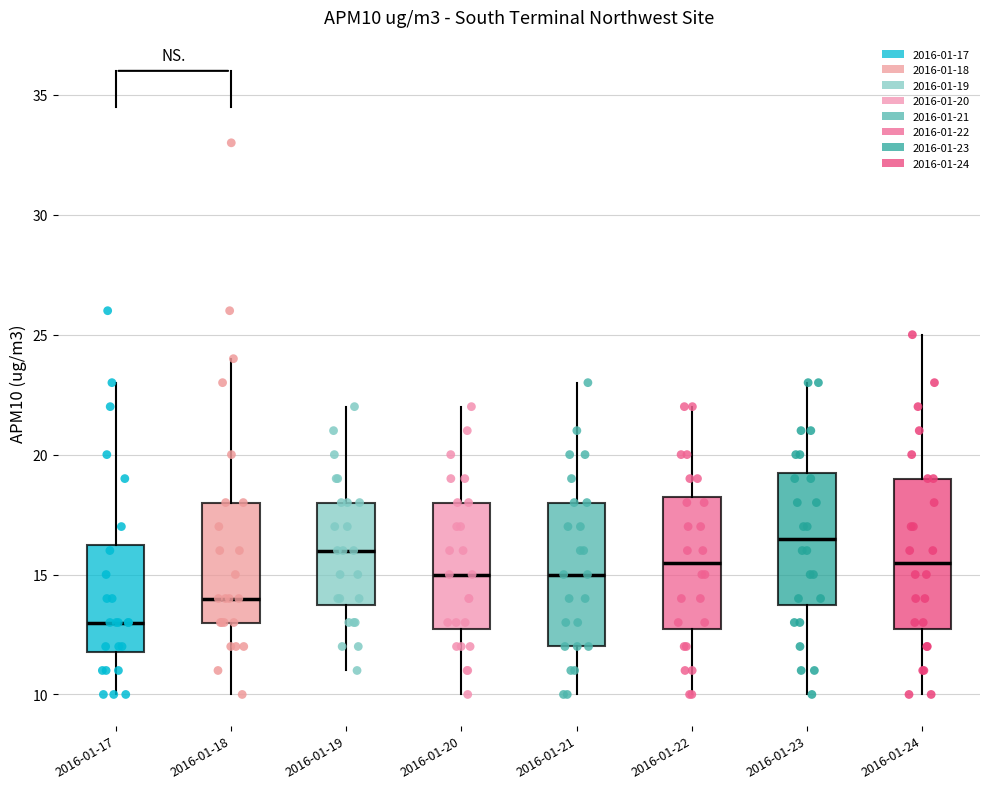

Which box's median line is the lowest?

2016-01-17